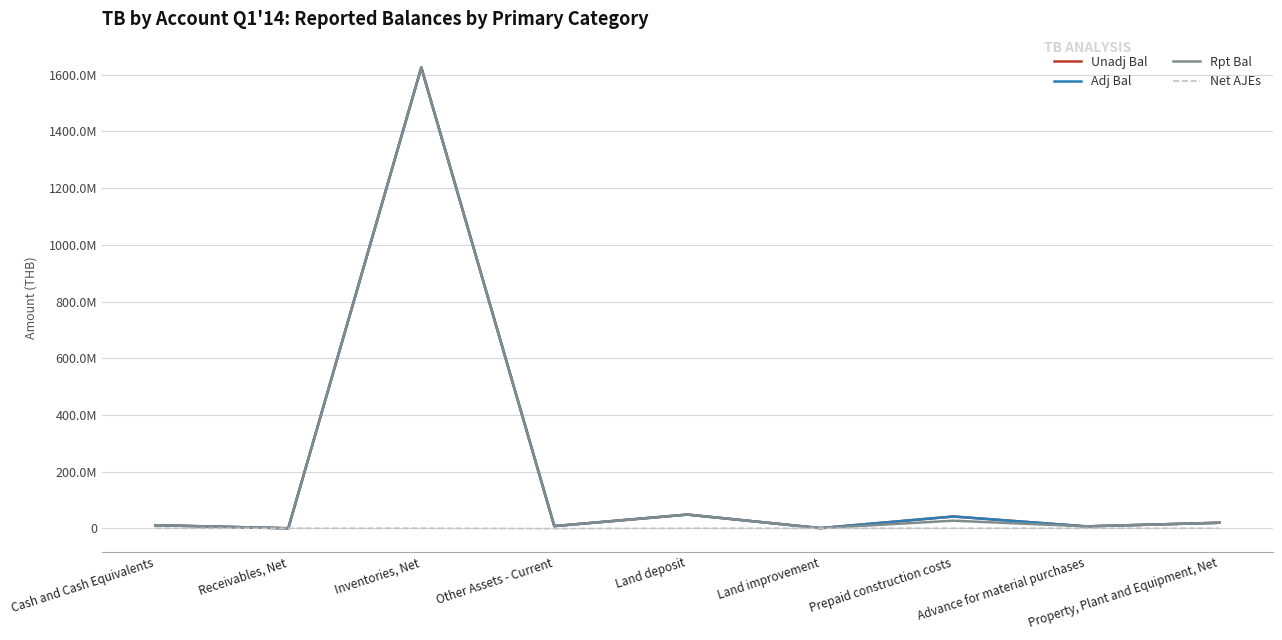

What position from the left is Cash and Cash Equivalents?

1